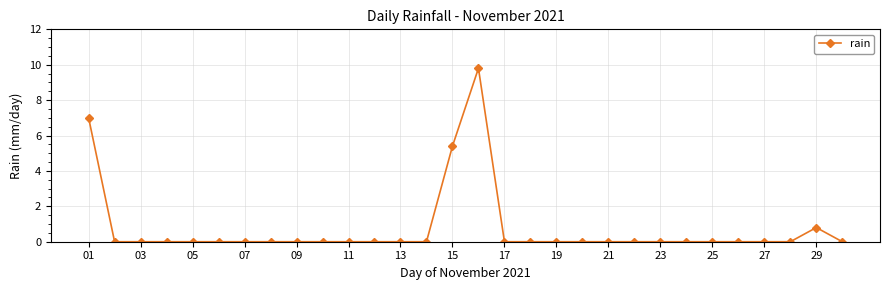

What is the greatest value displayed?

9.8